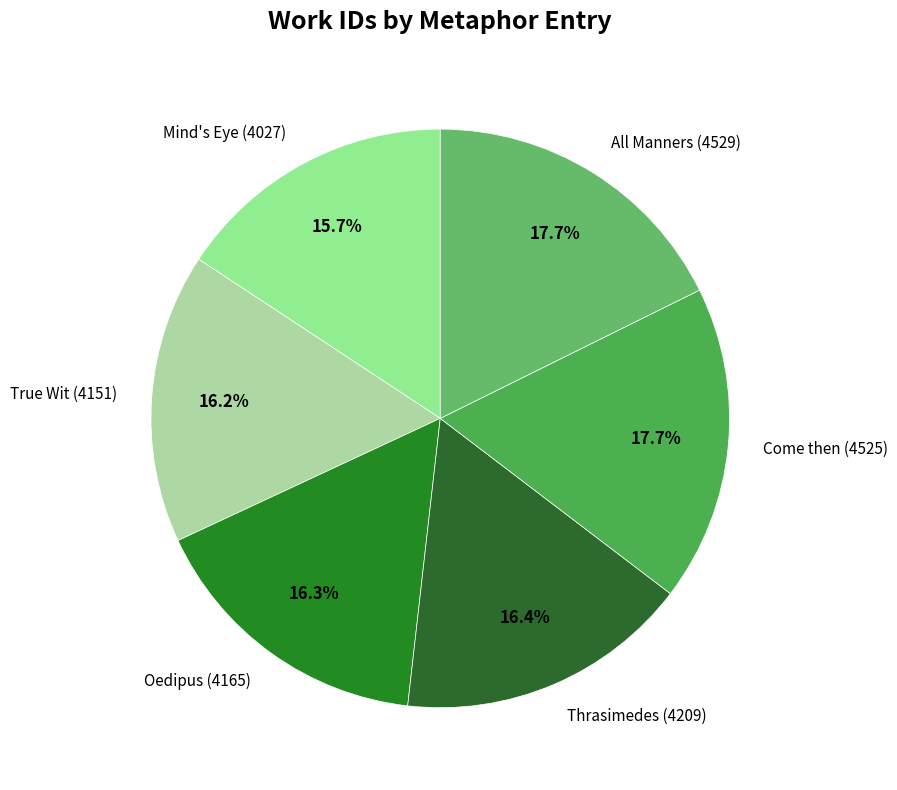

Is there a majority slice in this chart?

No